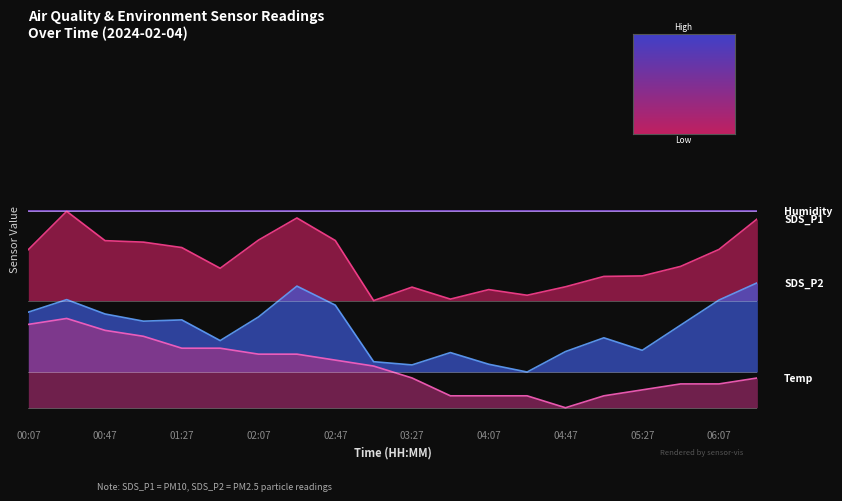

Where does the Temp series first go above 16?

00:07